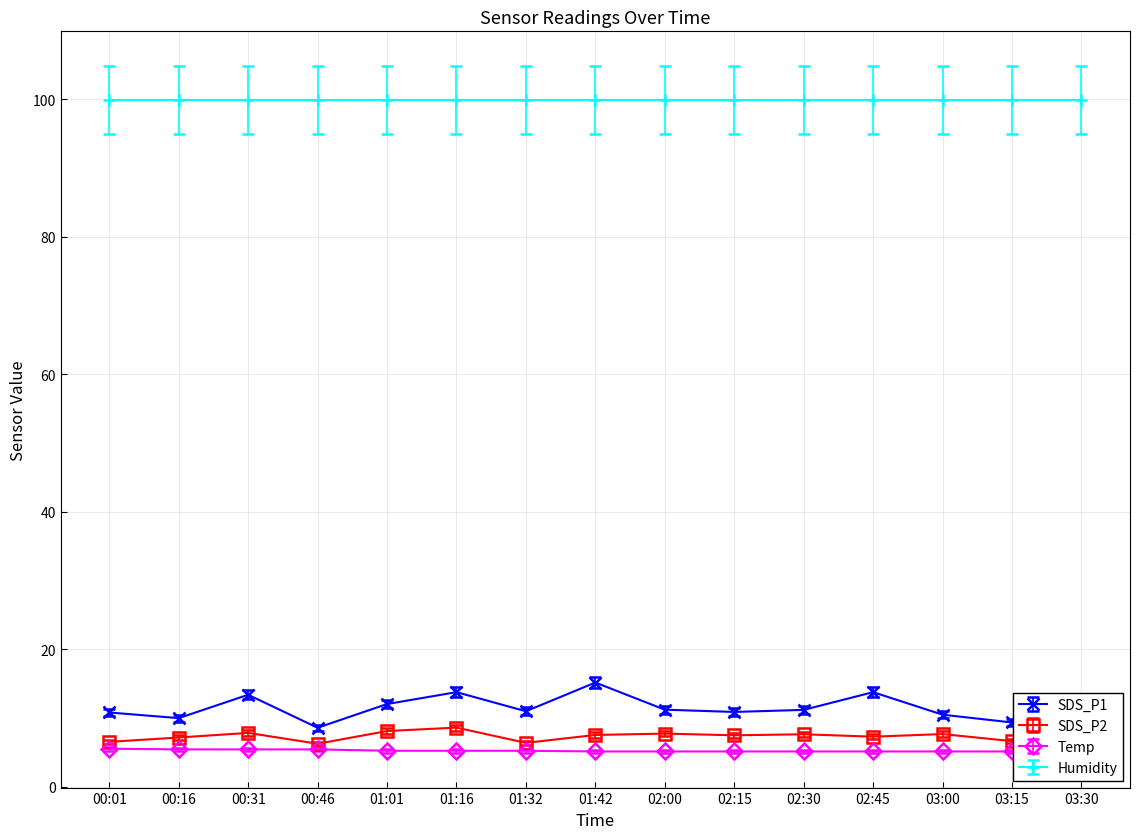

What is the label of the 9th point from the right?

01:32